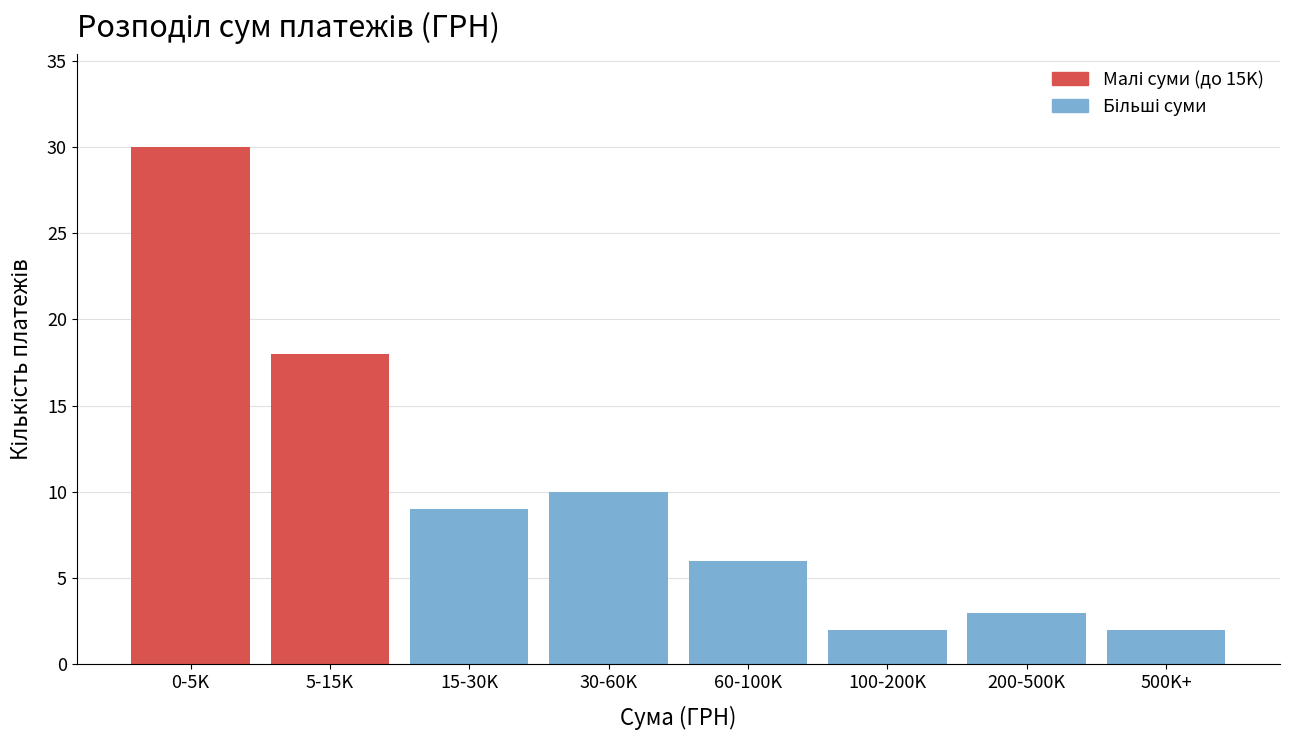

Reading right to left, list all the values displayed in this chart.

500K+=2	200-500K=3	100-200K=2	60-100K=6	30-60K=10	15-30K=9	5-15K=18	0-5K=30